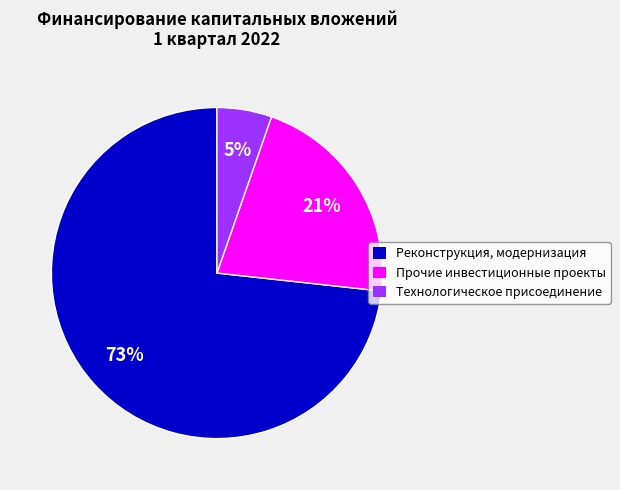

How many segments does this pie chart have?

3